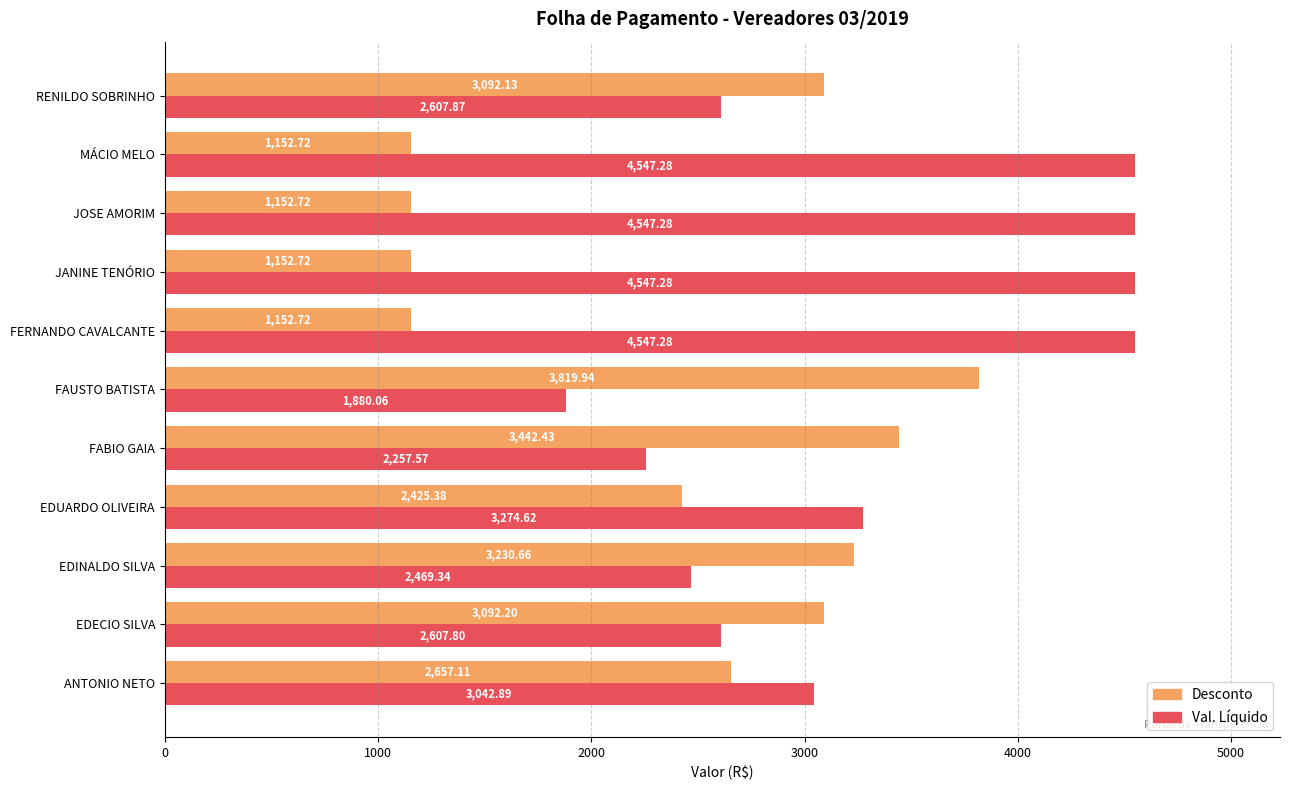

Rank the series by their maximum value, from lowest to highest.

Desconto, Val. Líquido